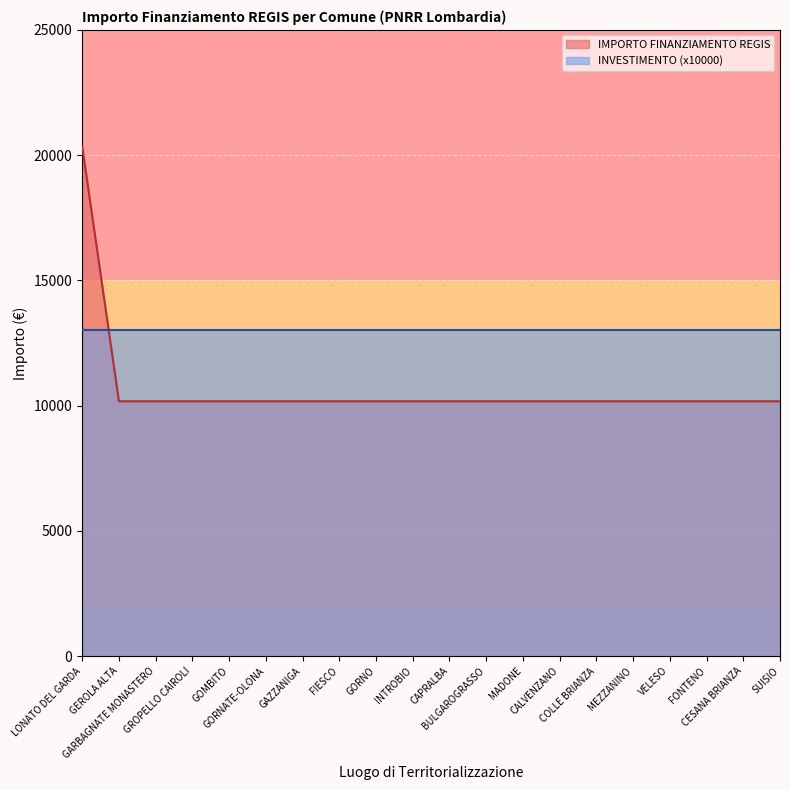

What is the approximate value at FIESCO, to the nearest 100?

10200